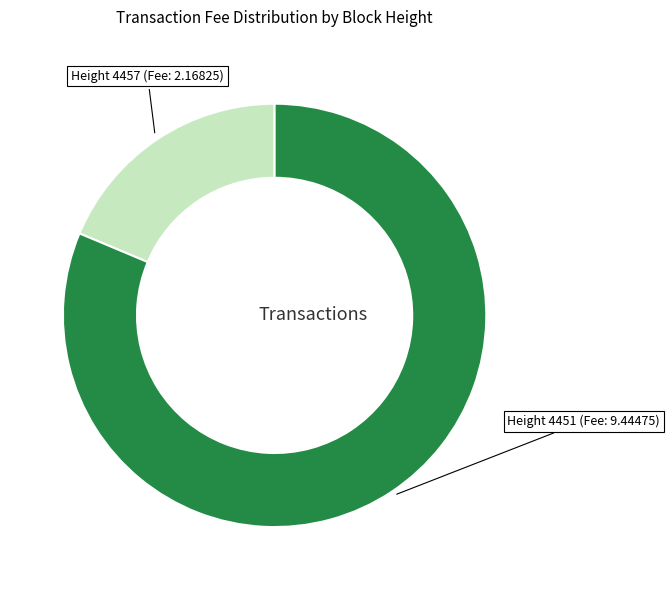

Is there any slice that represents more than half of the pie?

Yes